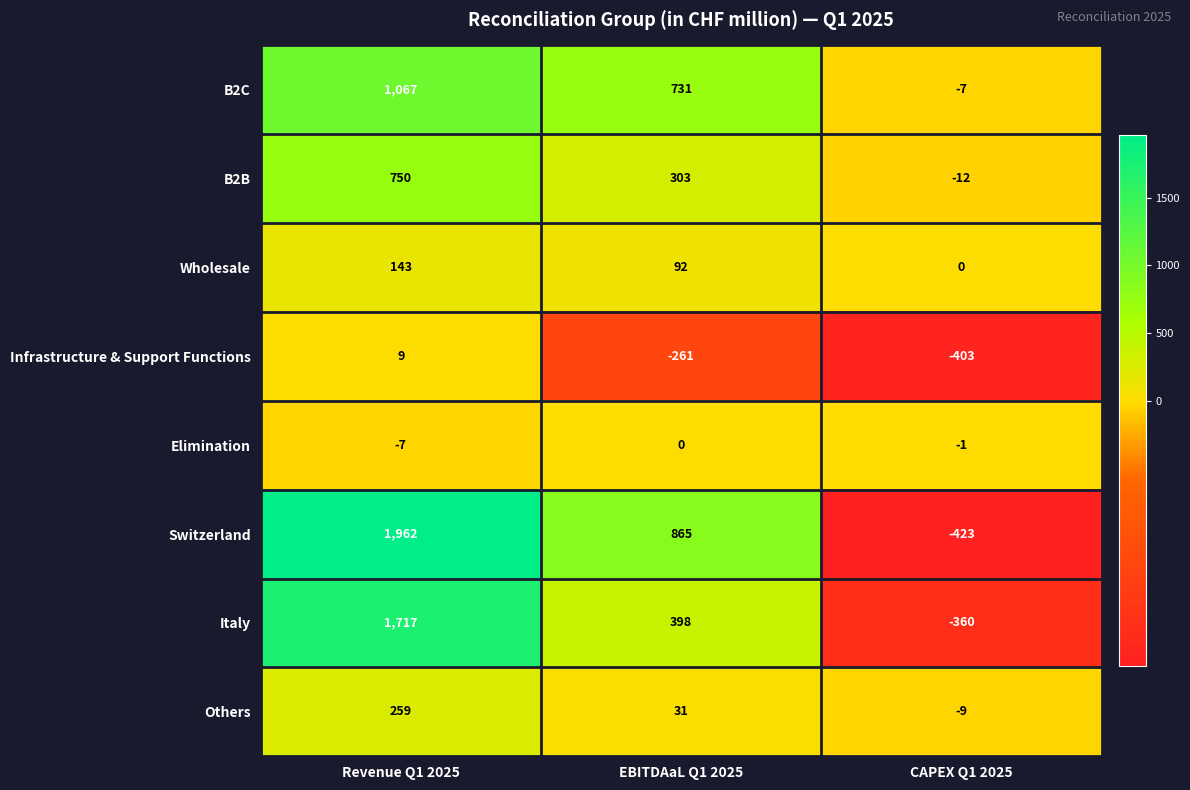

Which series has the widest spread of values?

Switzerland